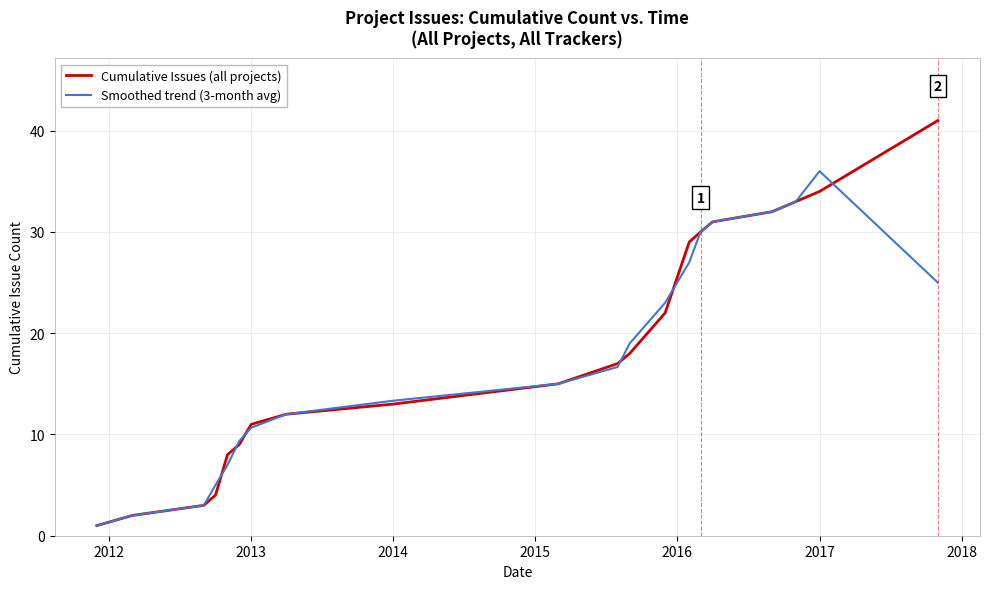

What is the minimum value for Cumulative Issues (all projects)?

1.0